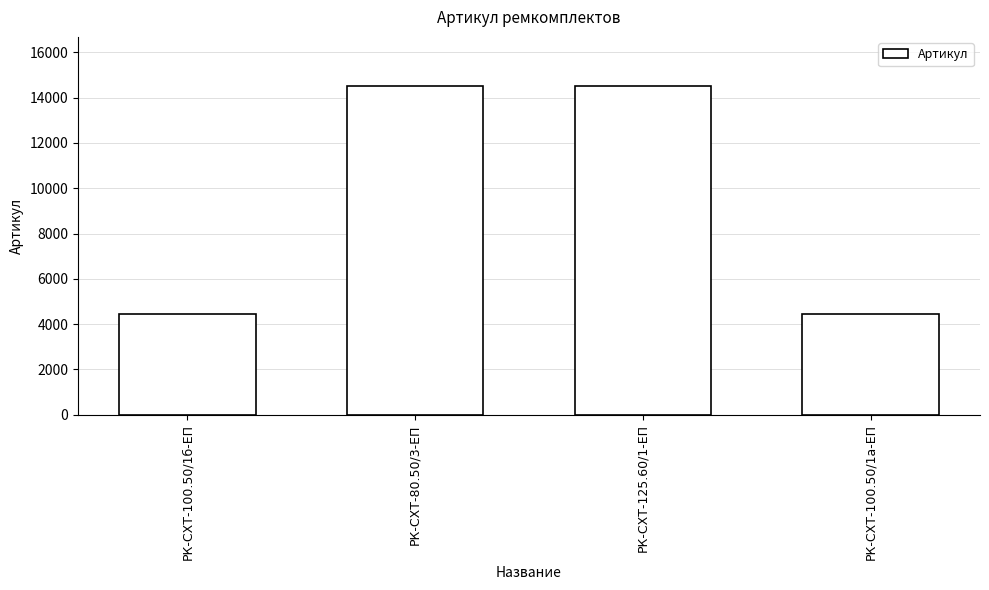

What is the average value?

9470